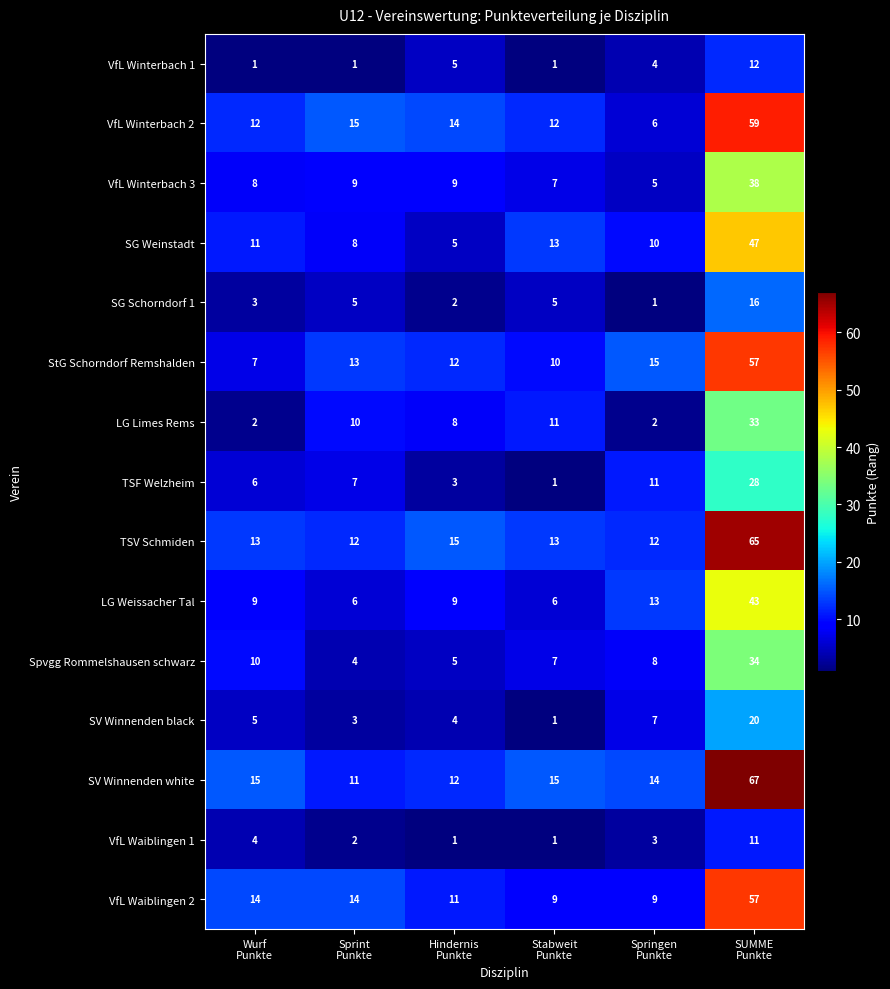

What is the difference between the maximum and minimum values in the VfL Waiblingen 1 series?

10